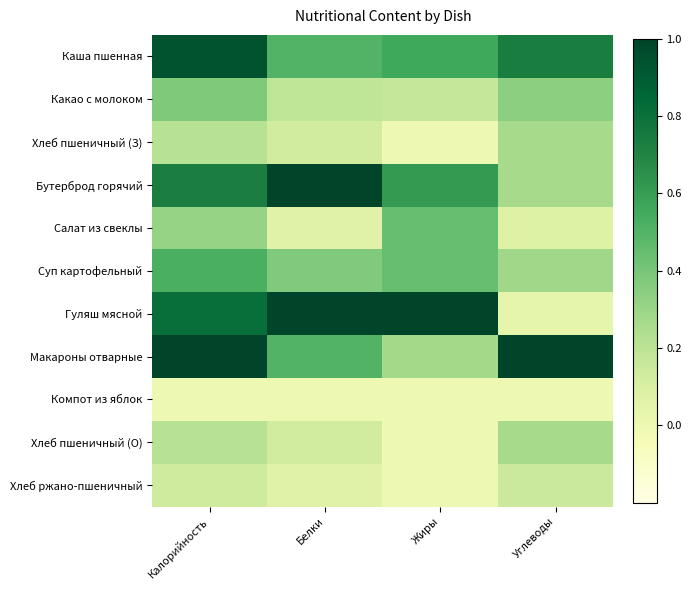

Which category has the lowest value across all series?

Жиры